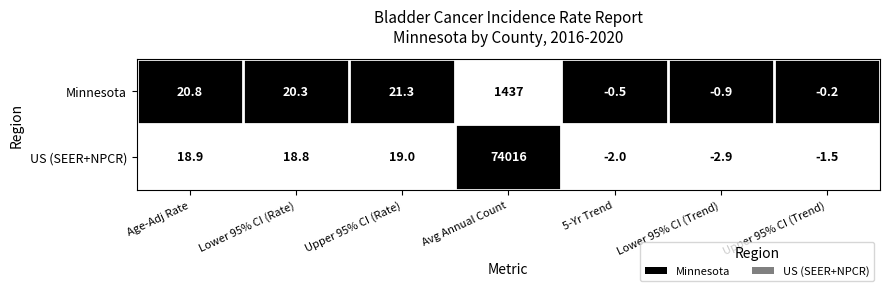

At how many categories does at least one series exceed 0?

4